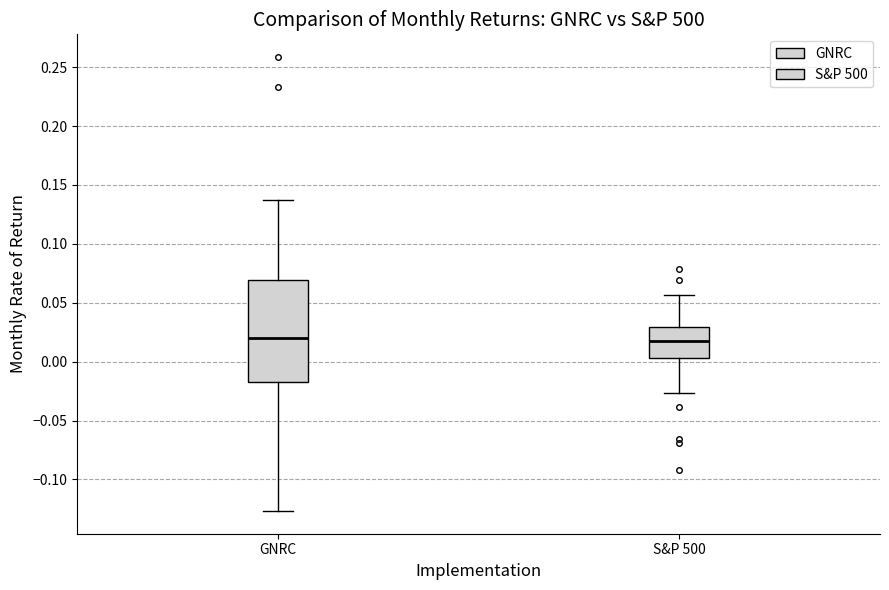

Where is the upper edge of the box for S&P 500 on the y-axis? The values are not printed on the chart, so give them approximately, as read against the axis.

0.030